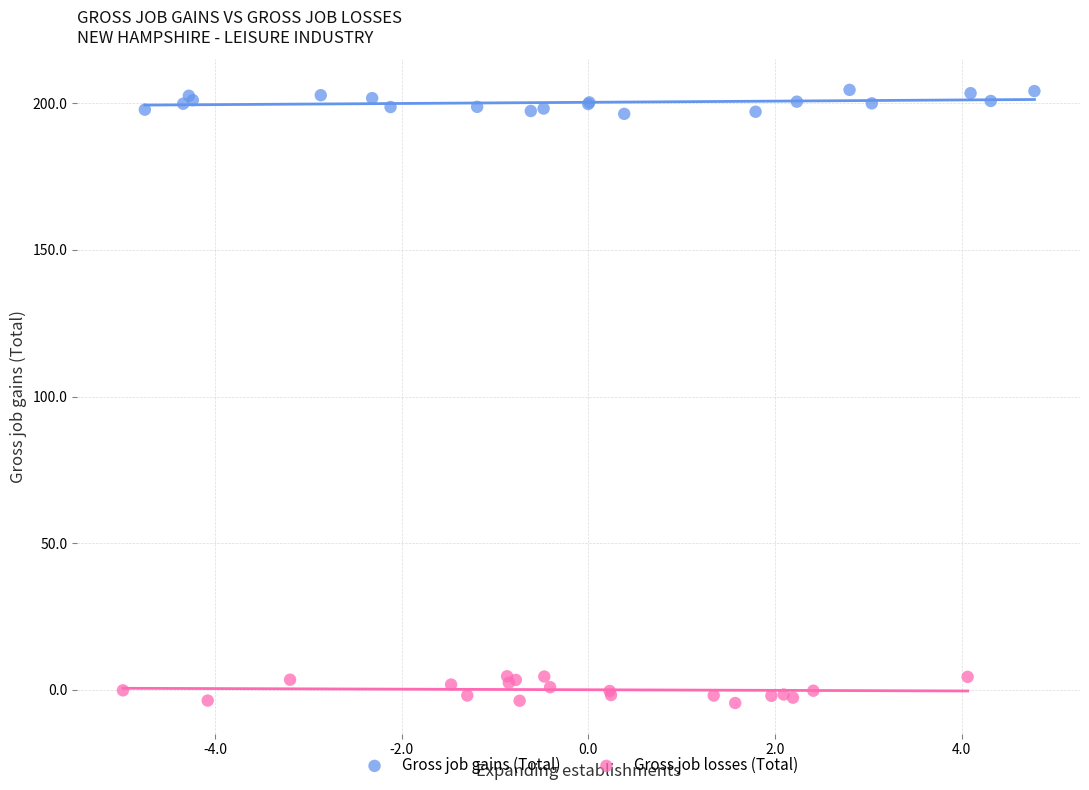

Which series reaches the maximum Y coordinate?

Gross job gains (Total)